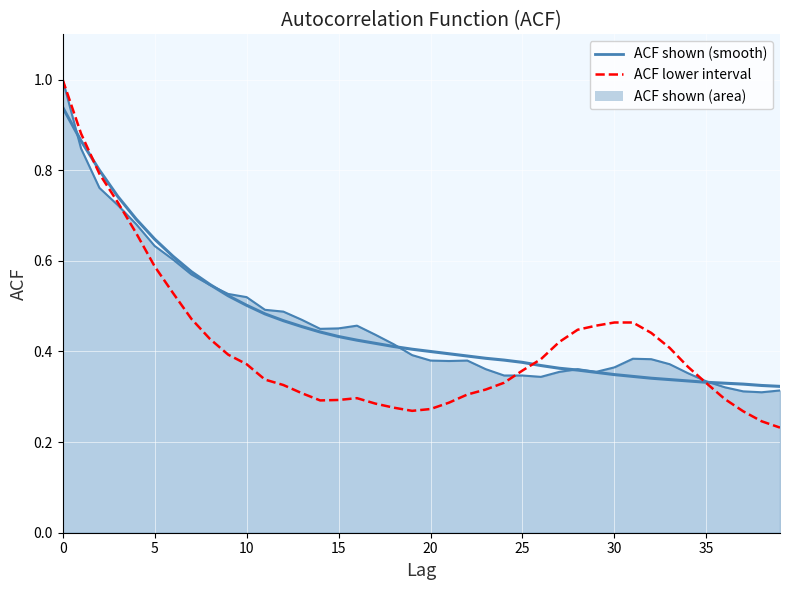

Is the value of acf_shown_smooth at 39 greater than the value of acf_li at 19?

Yes